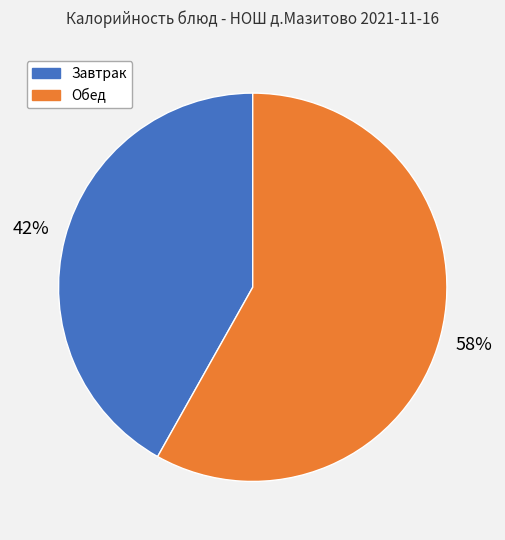

To the nearest percent, what is the difference between the largest and smallest slice percentages?

16%